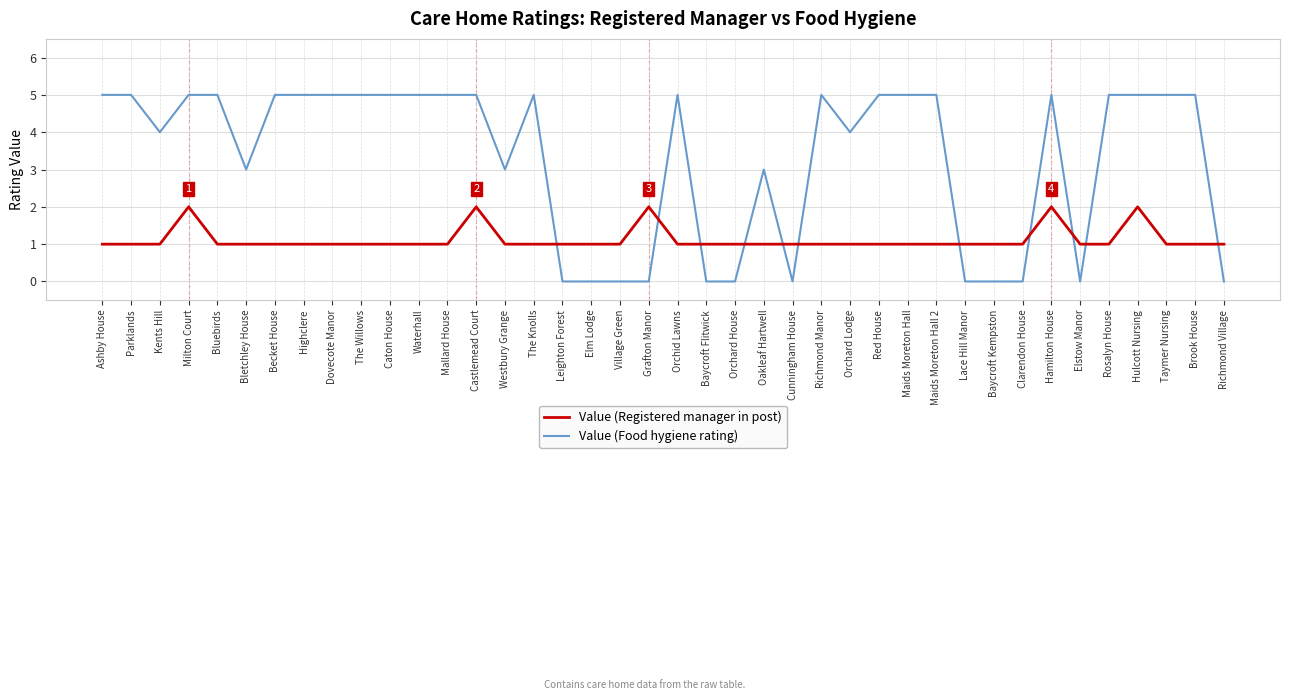

Reading left to right, transcribe all the data shown in this chart.

Value (Registered manager in post): Ashby House=1	Parklands=1	Kents Hill=1	Milton Court=2	Bluebirds=1	Bletchley House=1	Becket House=1	Highclere=1	Dovecote Manor=1	The Willows=1	Caton House=1	Waterhall=1	Mallard House=1	Castlemead Court=2	Westbury Grange=1	The Knolls=1	Leighton Forest=1	Elm Lodge=1	Village Green=1	Grafton Manor=2	Orchid Lawns=1	Baycroft Flitwick=1	Orchard House=1	Oakleaf Hartwell=1	Cunningham House=1	Richmond Manor=1	Orchard Lodge=1	Red House=1	Maids Moreton Hall=1	Maids Moreton Hall 2=1	Lace Hill Manor=1	Baycroft Kempston=1	Clarendon House=1	Hamilton House=2	Elstow Manor=1	Rosalyn House=1	Hulcott Nursing=2	Taymer Nursing=1	Brook House=1	Richmond Village=1
Value (Food hygiene rating): Ashby House=5	Parklands=5	Kents Hill=4	Milton Court=5	Bluebirds=5	Bletchley House=3	Becket House=5	Highclere=5	Dovecote Manor=5	The Willows=5	Caton House=5	Waterhall=5	Mallard House=5	Castlemead Court=5	Westbury Grange=3	The Knolls=5	Leighton Forest=0	Elm Lodge=0	Village Green=0	Grafton Manor=0	Orchid Lawns=5	Baycroft Flitwick=0	Orchard House=0	Oakleaf Hartwell=3	Cunningham House=0	Richmond Manor=5	Orchard Lodge=4	Red House=5	Maids Moreton Hall=5	Maids Moreton Hall 2=5	Lace Hill Manor=0	Baycroft Kempston=0	Clarendon House=0	Hamilton House=5	Elstow Manor=0	Rosalyn House=5	Hulcott Nursing=5	Taymer Nursing=5	Brook House=5	Richmond Village=0